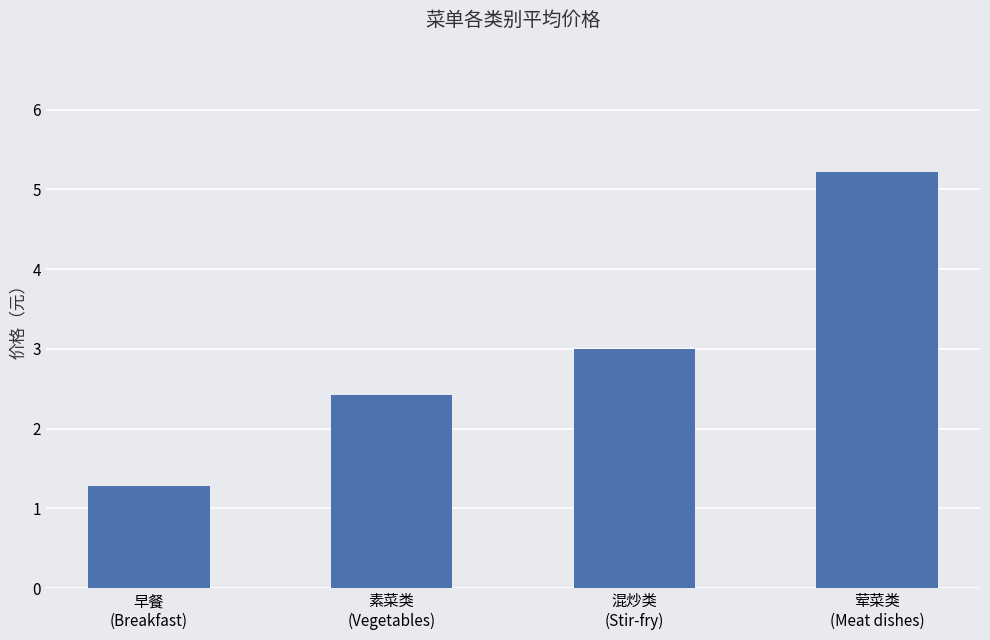

What is the difference between the maximum and second lowest values?

2.8